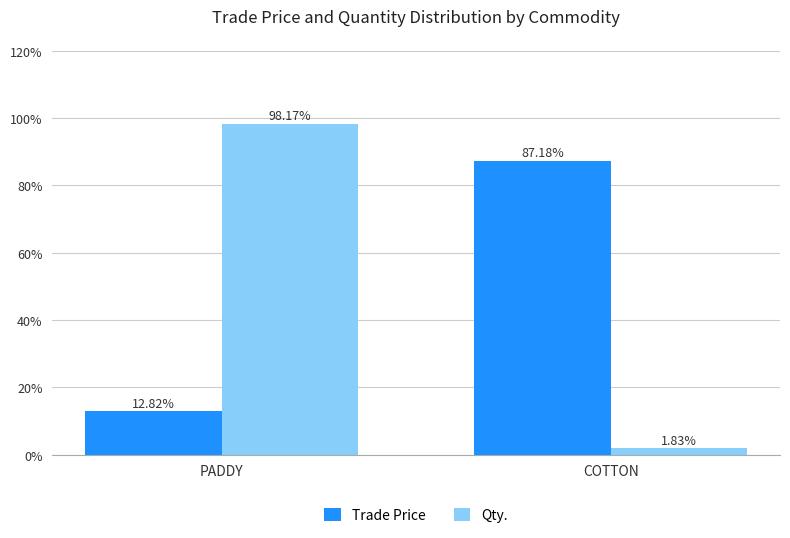

Where is Qty. nearest to the value 49?

COTTON